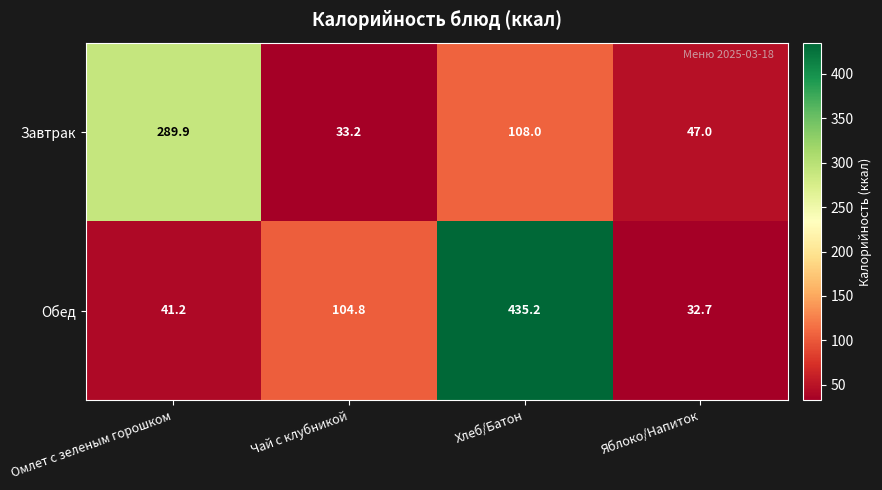

How many series are shown in this chart?

2